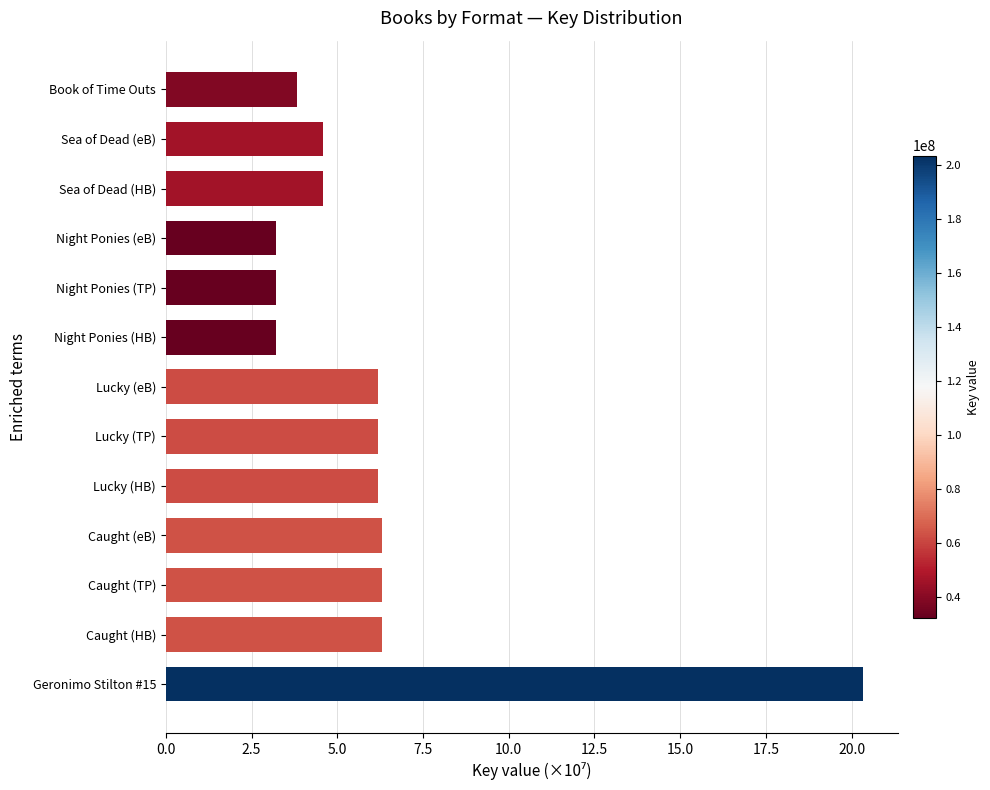

What is the smallest value displayed?

3.2